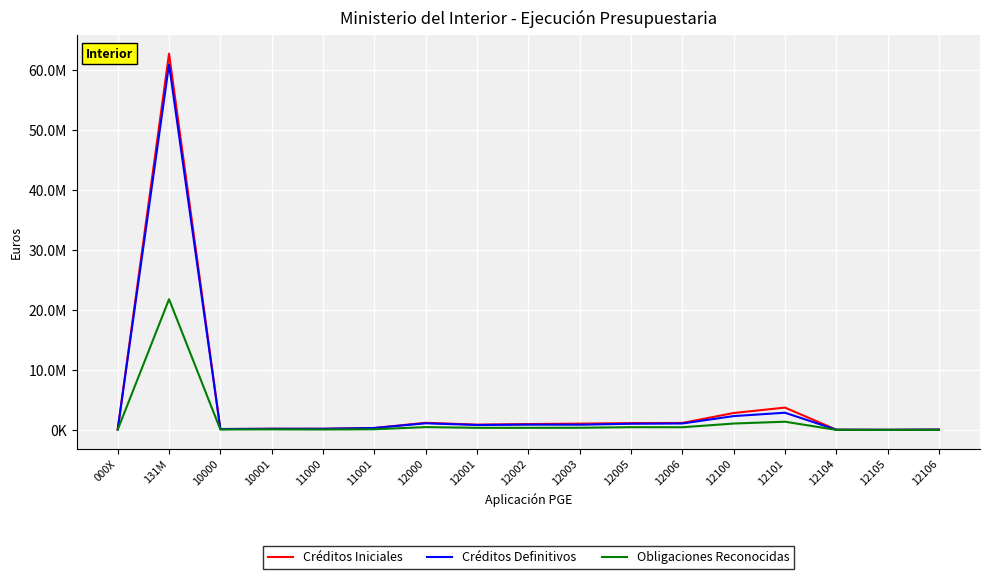

List the labels in order of Créditos Definitivos value, smallest first.

12105, 12104, 12106, 000X, 10000, 11000, 10001, 11001, 12001, 12003, 12002, 12005, 12006, 12000, 12100, 12101, 131M